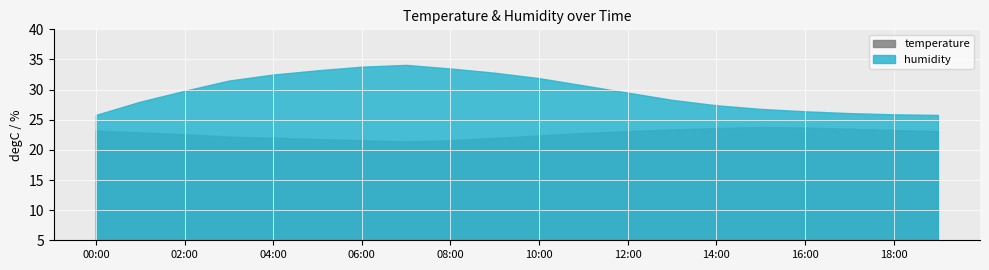

True or false: humidity and temperature intersect in this chart.

False